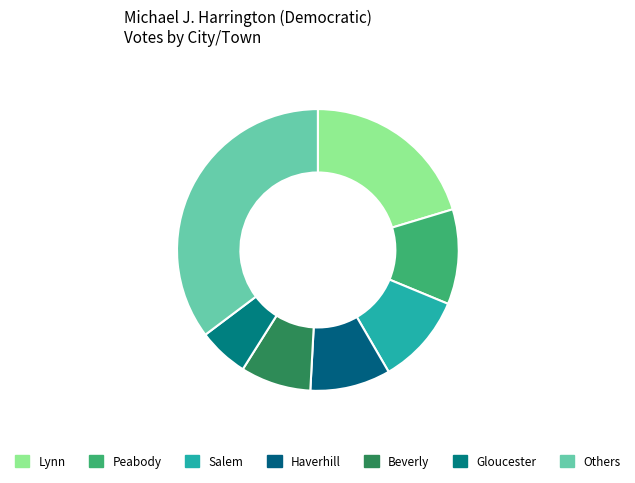

Is there a majority slice in this chart?

No